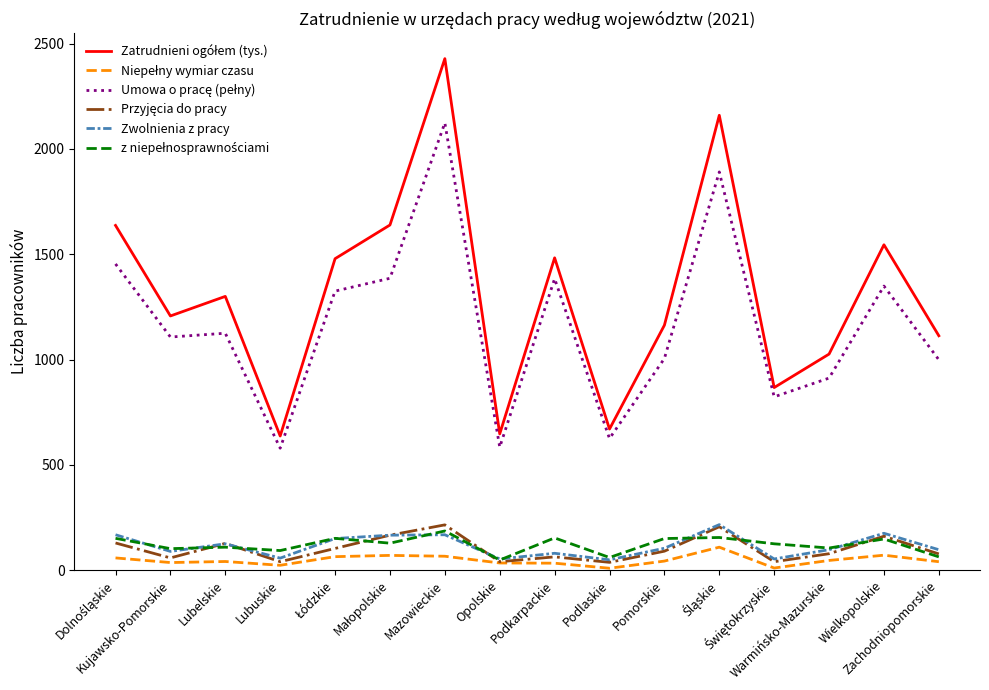

What is the greatest value displayed?

2429